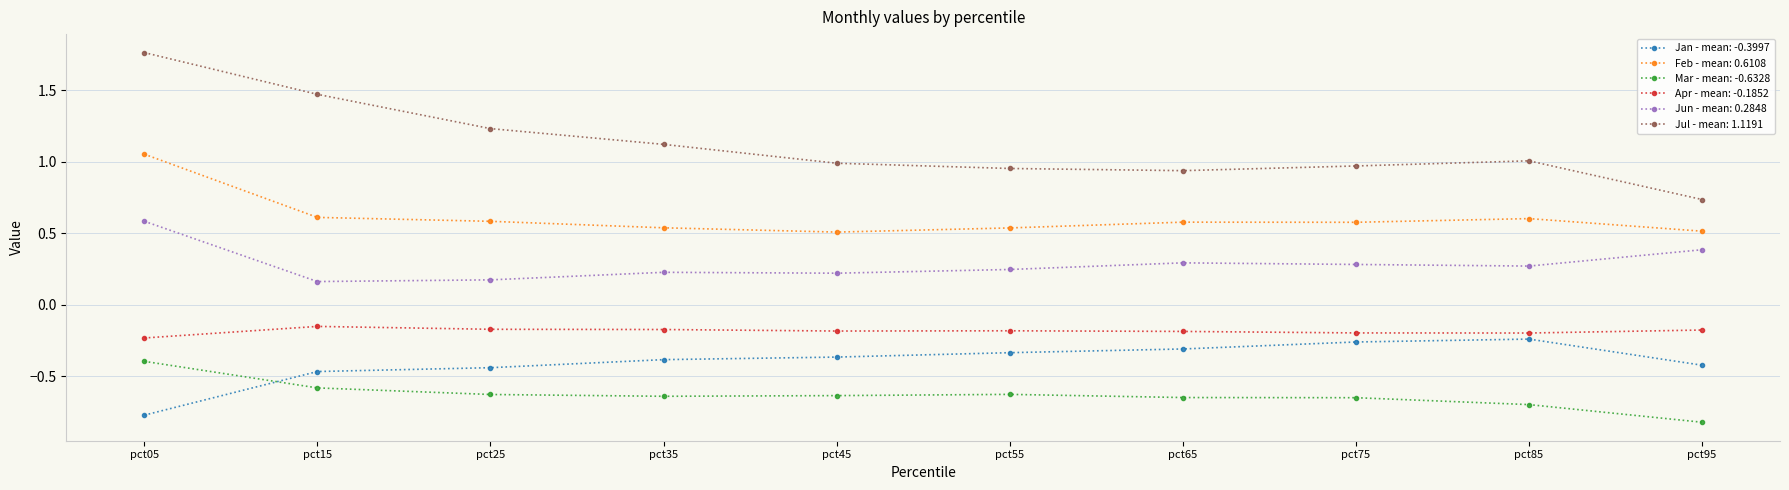

At how many categories does at least one series exceed 0?

10